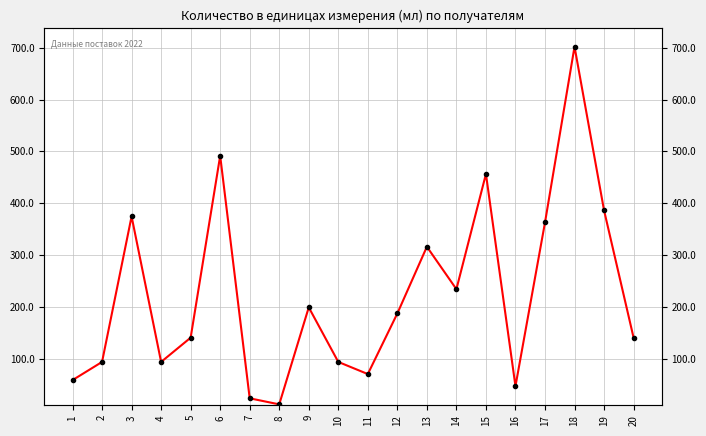

Count the number of values greater than 187.

10